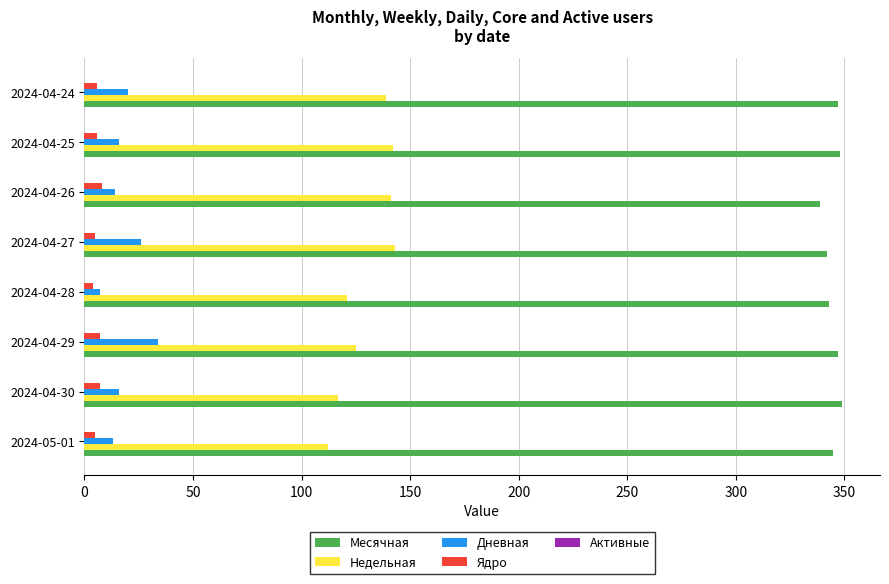

What is the average value of the Недельная series?

130